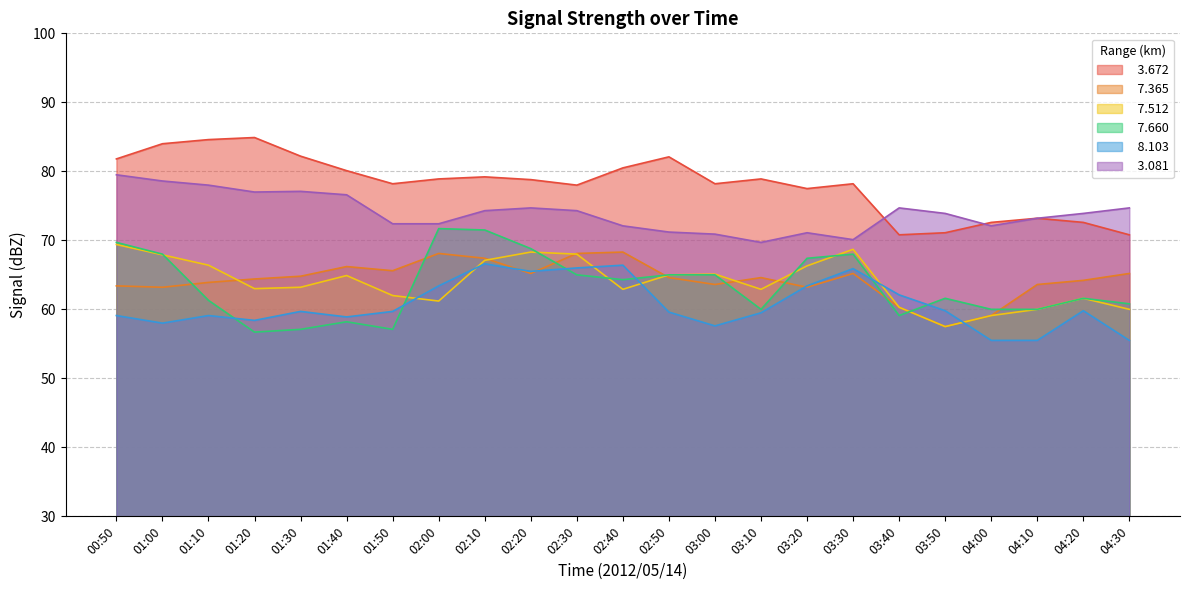

Read the   3.672 value at 01:50.

78.2